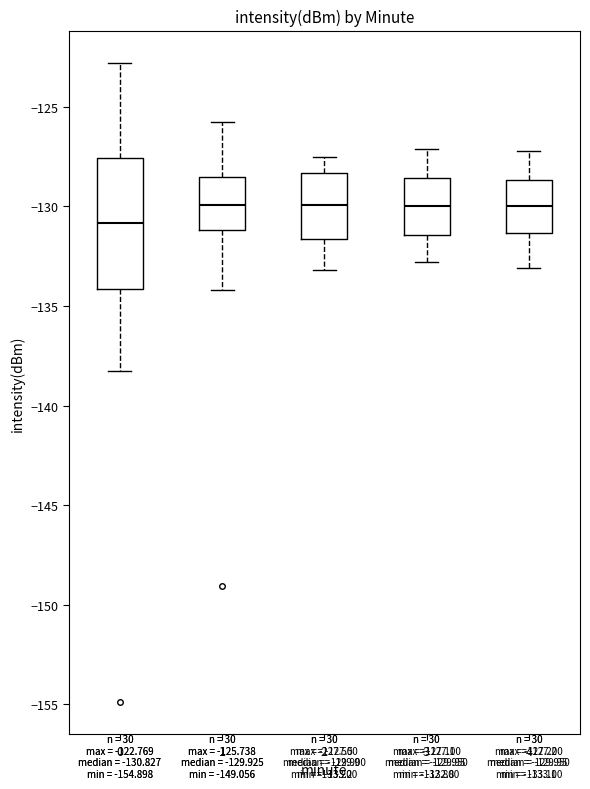

Which box is the tallest, from its lower edge to its upper edge?

0